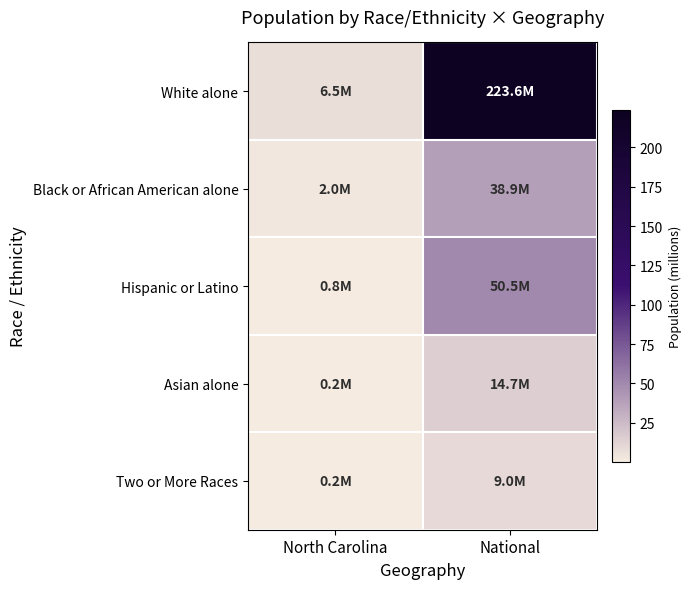

What is the spread (max minus min) of values at North Carolina?

6.3